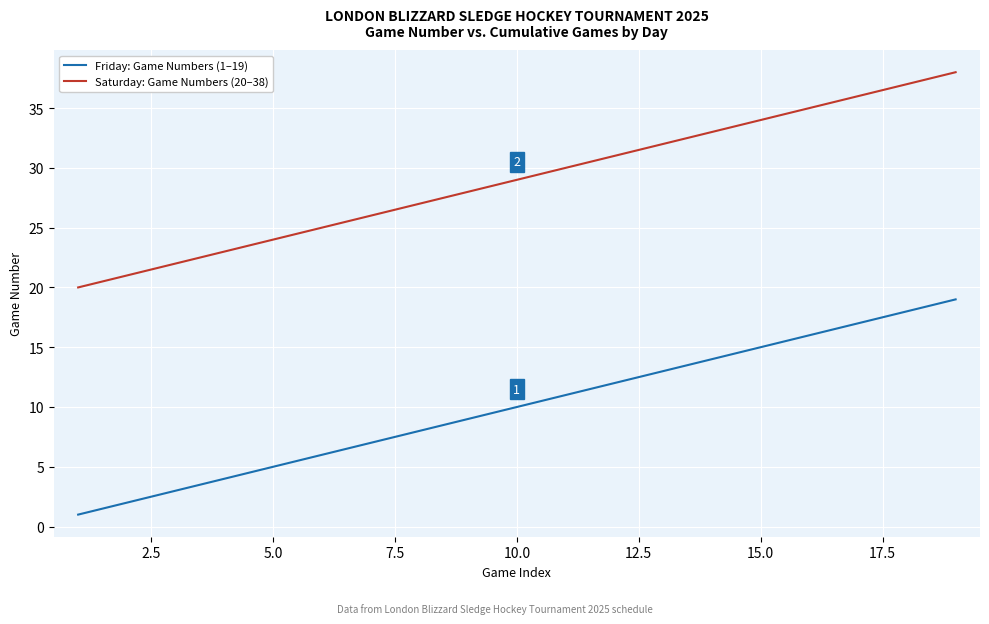

What is the difference between the maximum and minimum values in the Friday: Game Numbers (1–19) series?

18